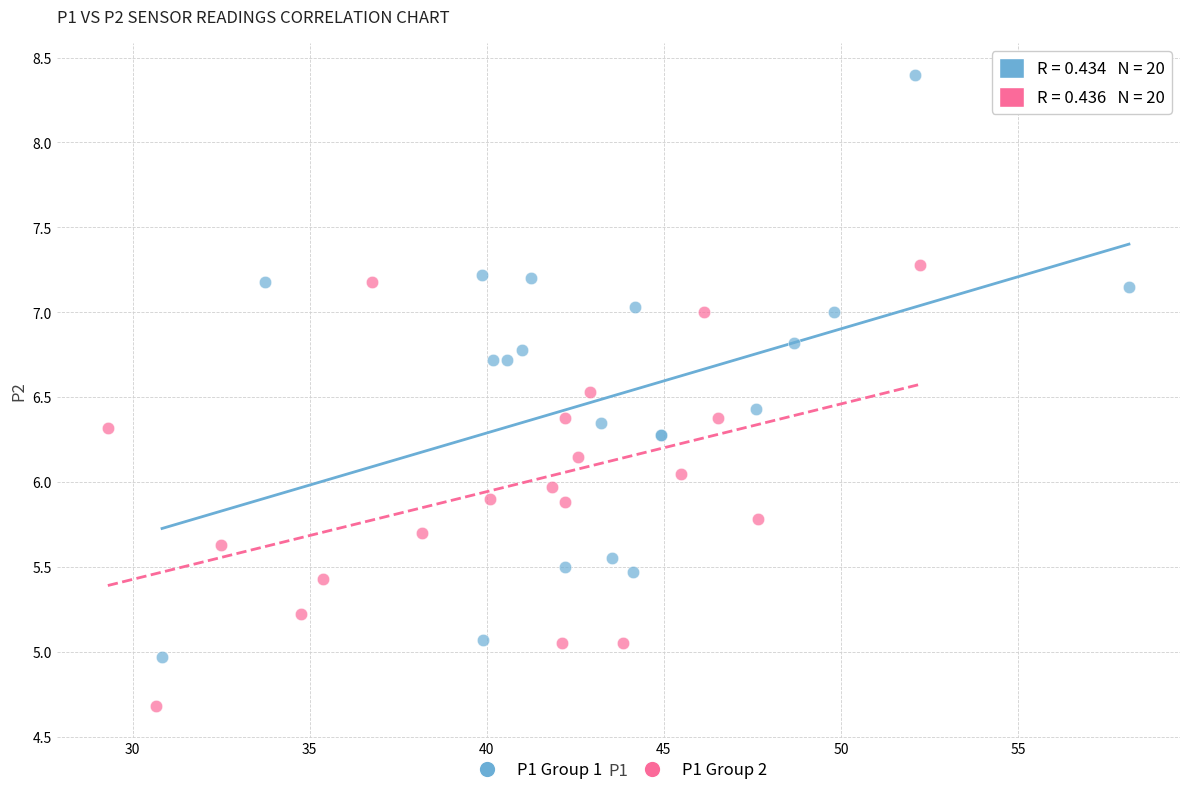

Which series contains the highest Y value?

P1 Group 1